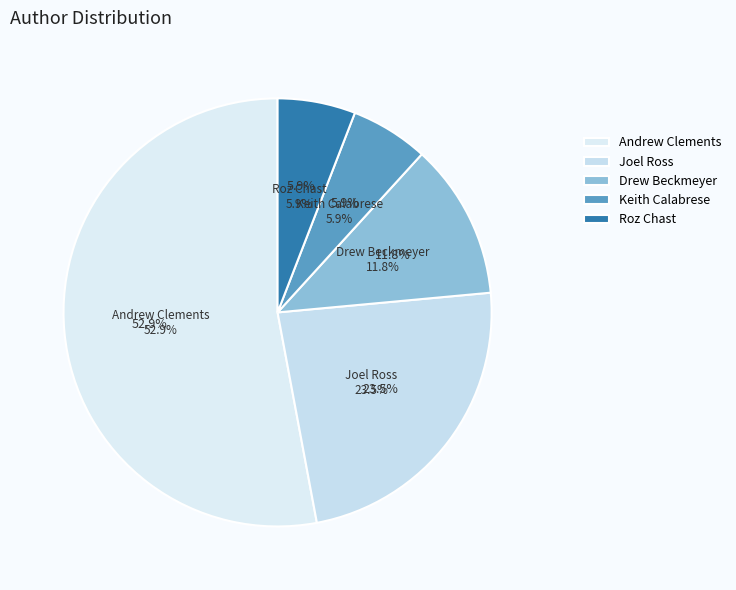

To the nearest percent, what is the difference between the Keith Calabrese and Andrew Clements slice percentages?

47%